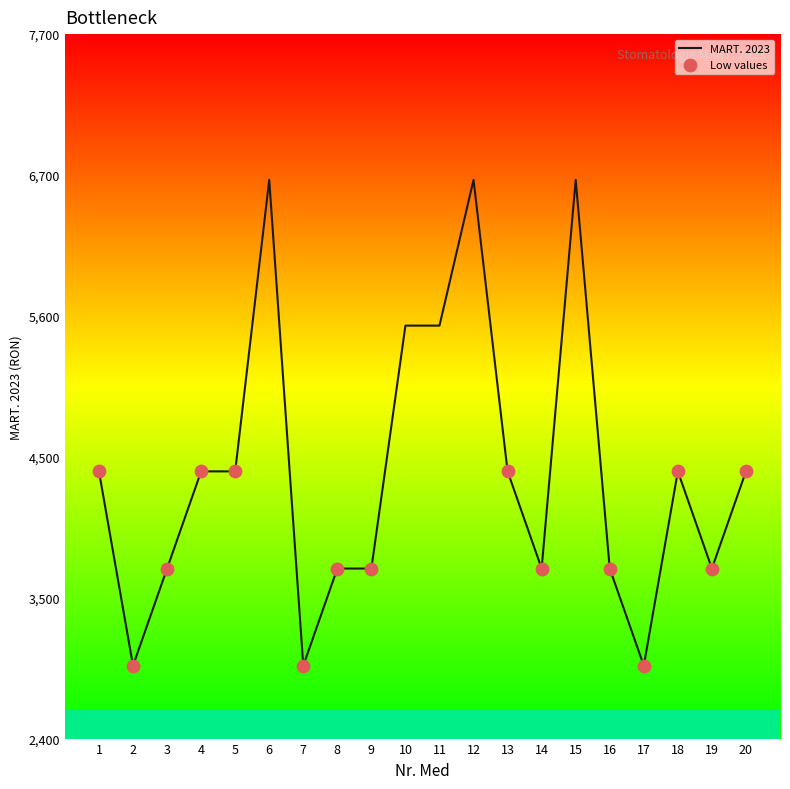

Between 19 and 13, which is larger?

13